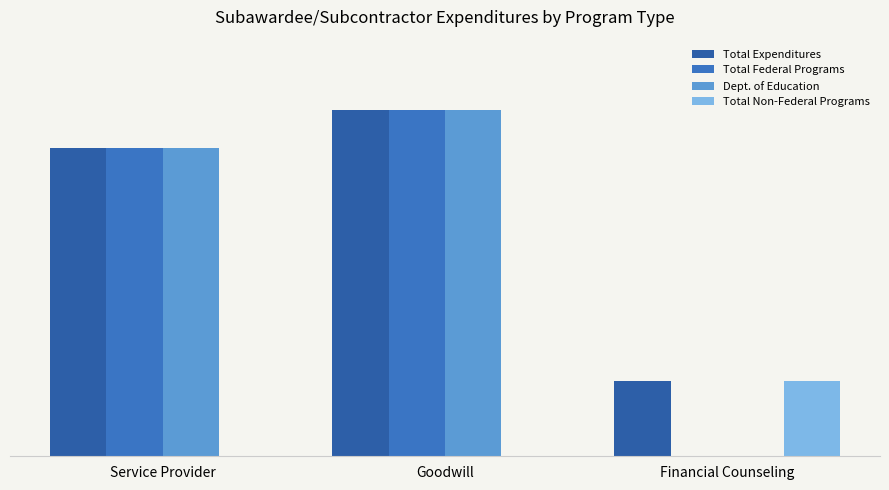

What is the spread (max minus min) of values at Financial Counseling?

18000